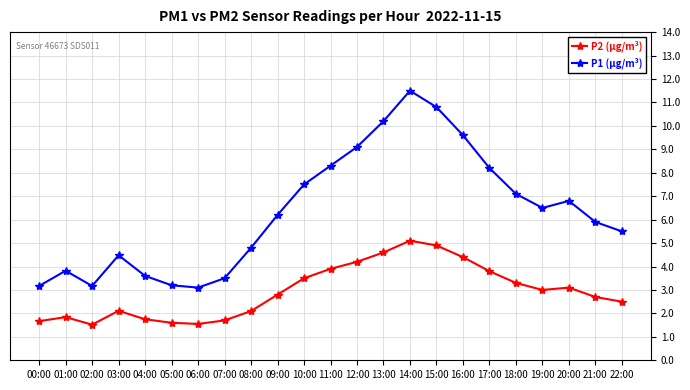

True or false: P1 (µg/m³) and P2 (µg/m³) intersect in this chart.

False